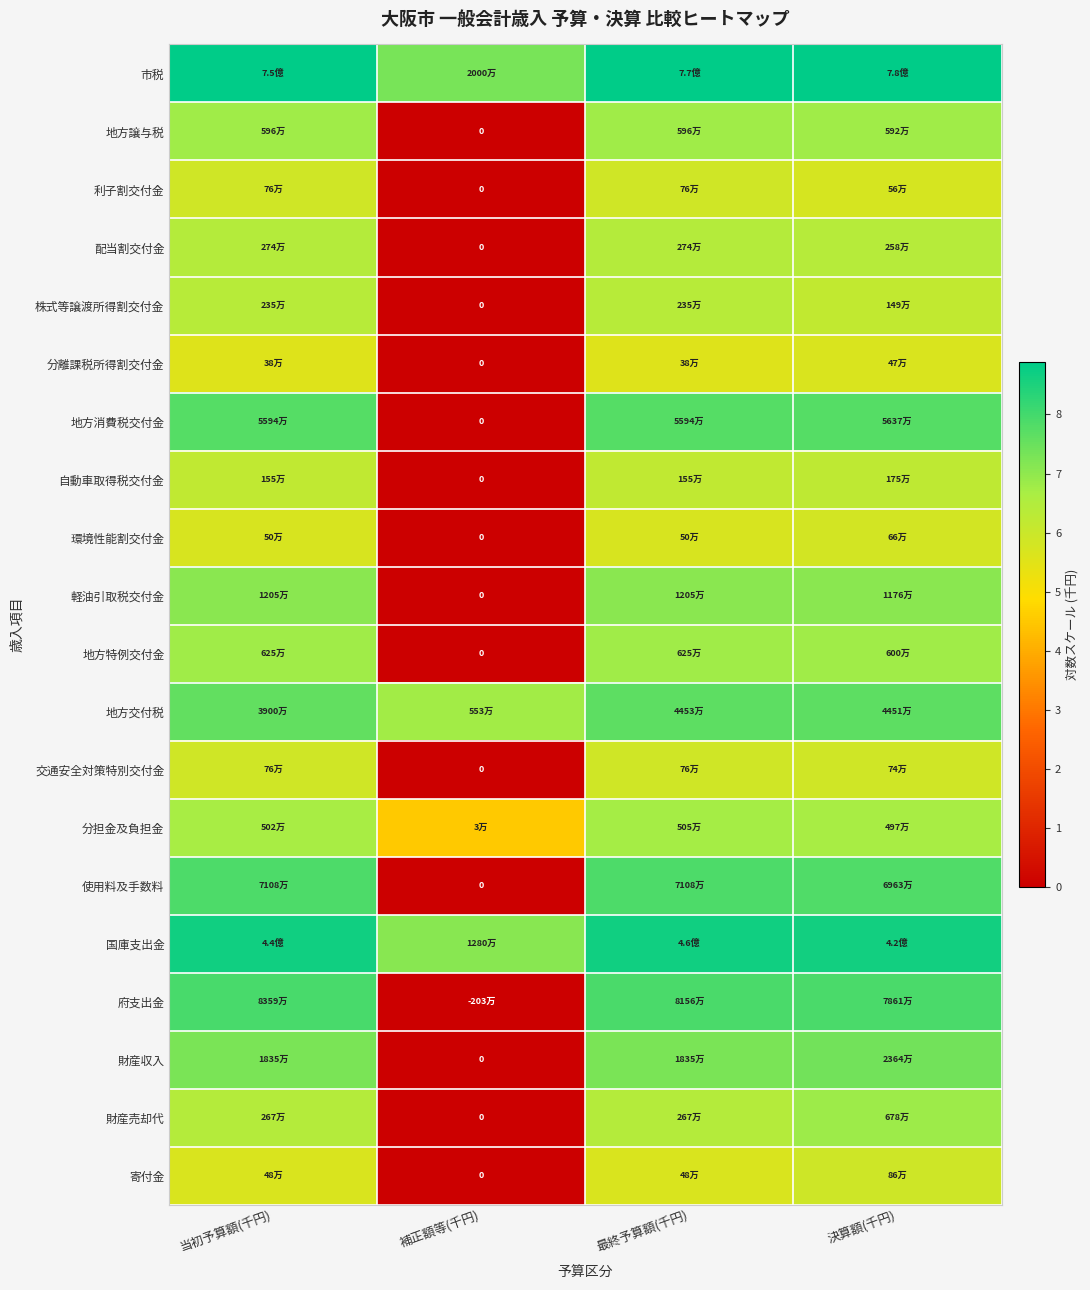

How many categories are shown in the chart?

4